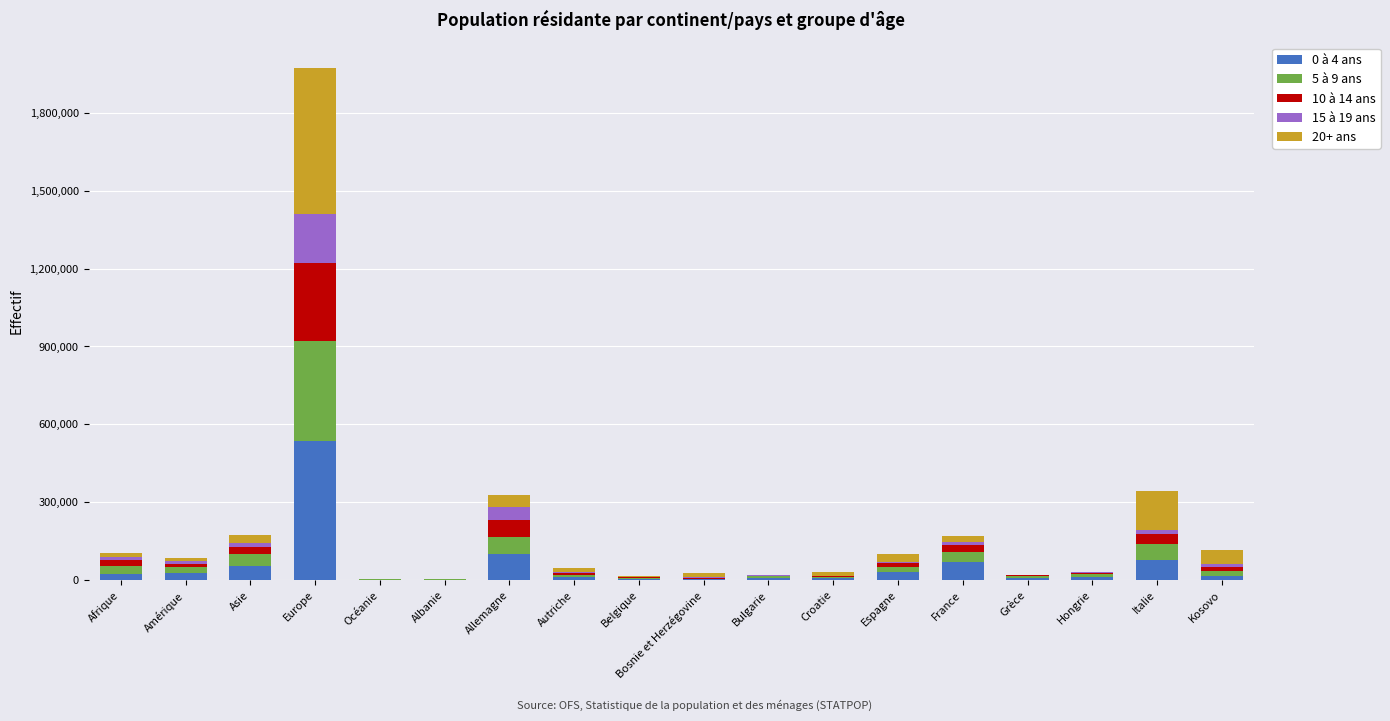

How many categories are shown in the chart?

18